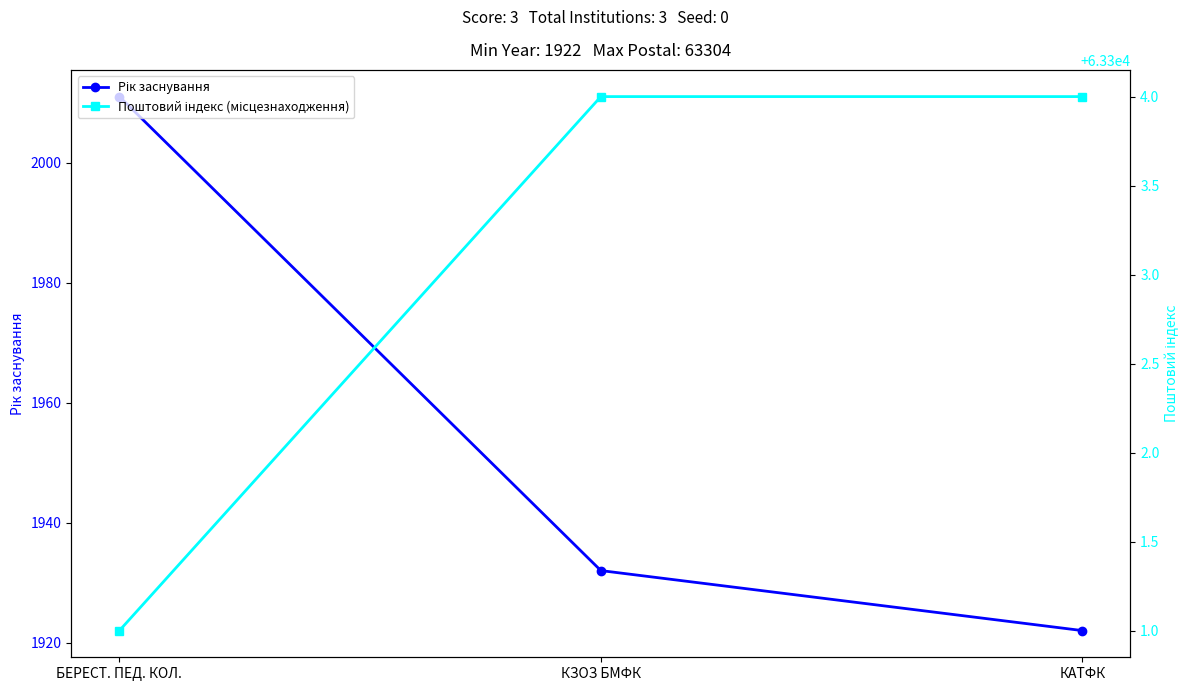

At which category is the sum across all series the highest?

БЕРЕСТ. ПЕД. КОЛ.